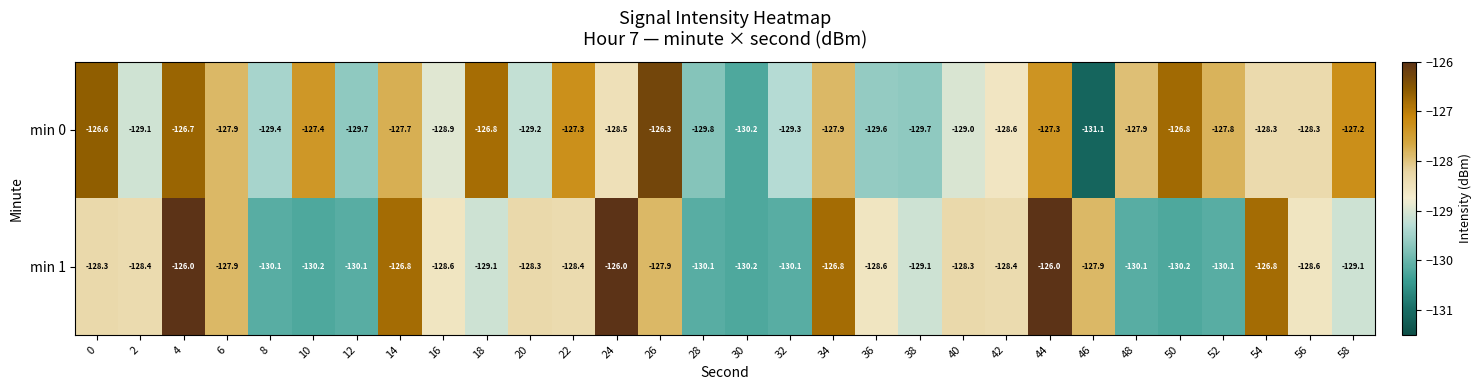

What value does the min 0 series have at 32?

-129.3